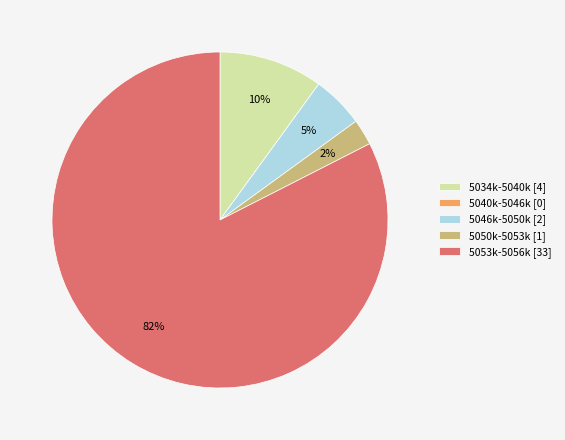

Which category accounts for the majority?

5053k-5056k [33]